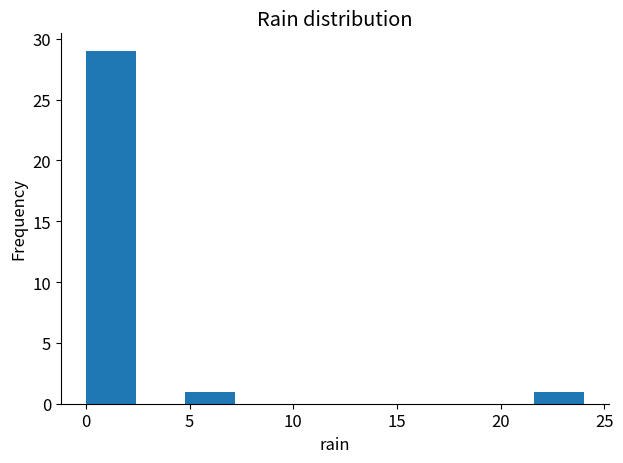

Reading left to right, list every bar in this chart as the range it spans on the x-axis followed by its height. Neither the bar edges nor the heights are printed on the chart, so give them approximately, as read against the axes.

0.0 to 2.4: 29
2.4 to 4.8: 0
4.8 to 7.2: 1
7.2 to 9.6: 0
9.6 to 12.0: 0
12.0 to 14.4: 0
14.4 to 16.8: 0
16.8 to 19.2: 0
19.2 to 21.6: 0
21.6 to 24.0: 1